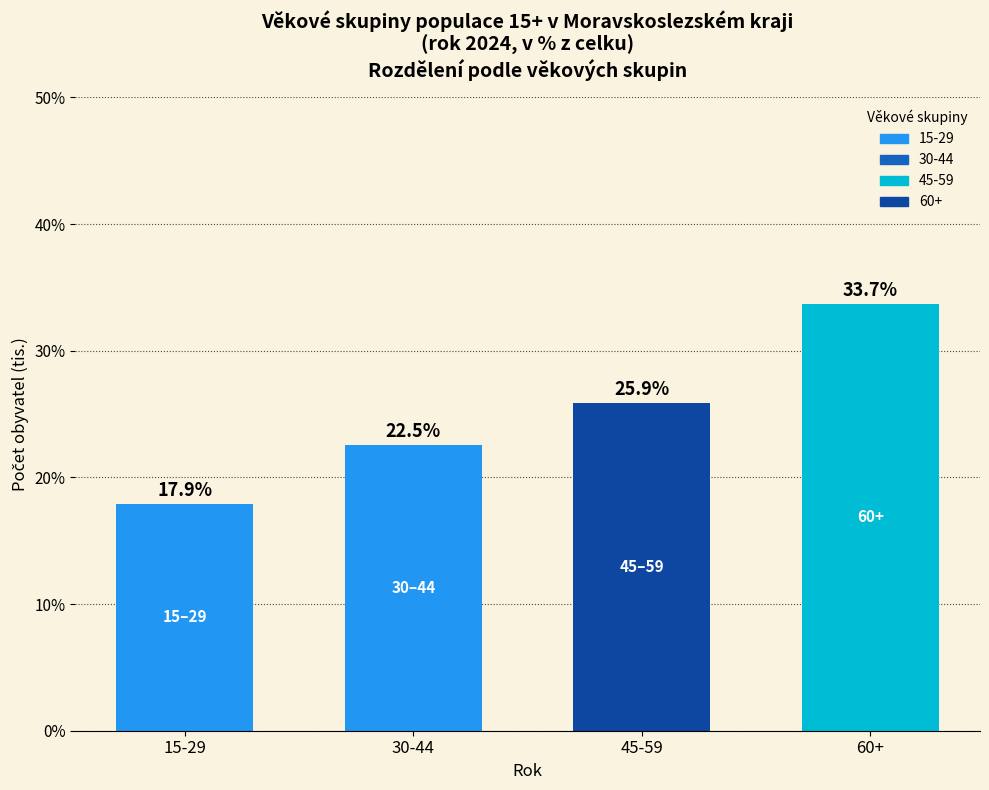

Reading left to right, what are all the values shown in this chart?

15-29=17.9	30-44=22.5	45-59=25.9	60+=33.7